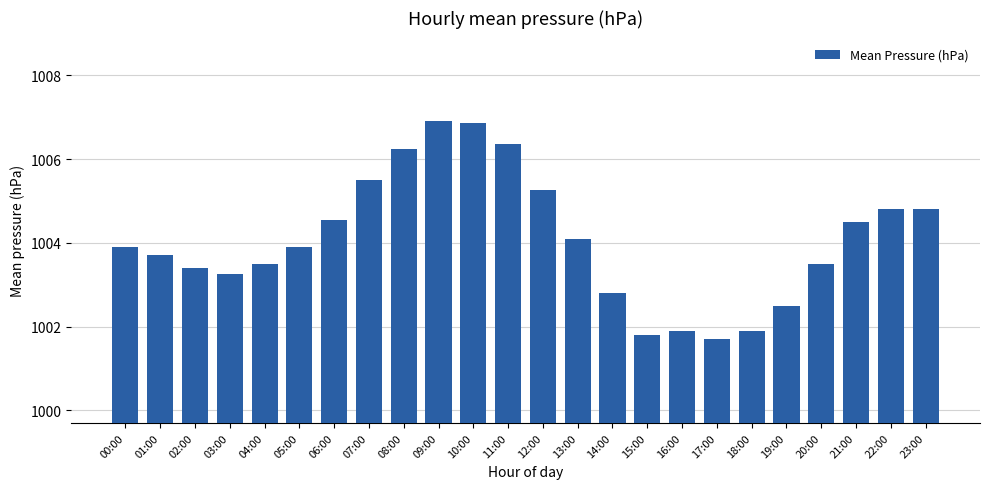

What is the approximate value at 17:00?

1001.7